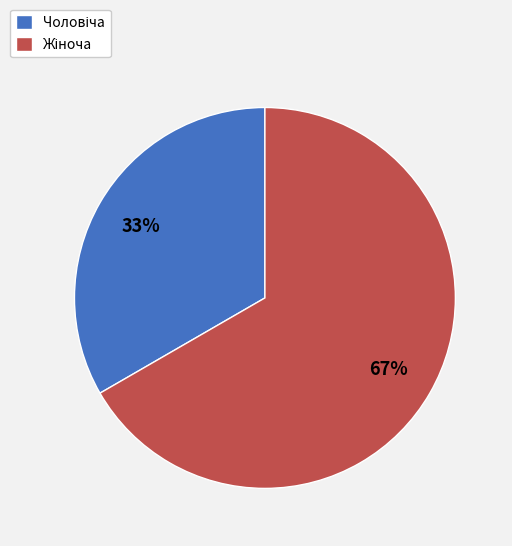

To the nearest percent, what is the average slice percentage?

50%